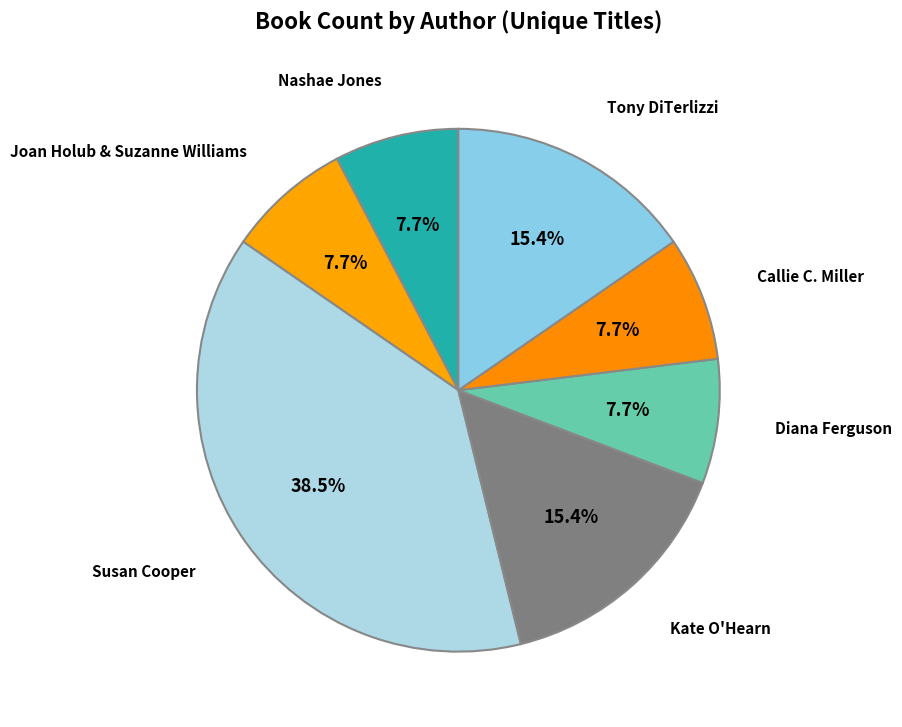

How many slices are in this pie chart?

7